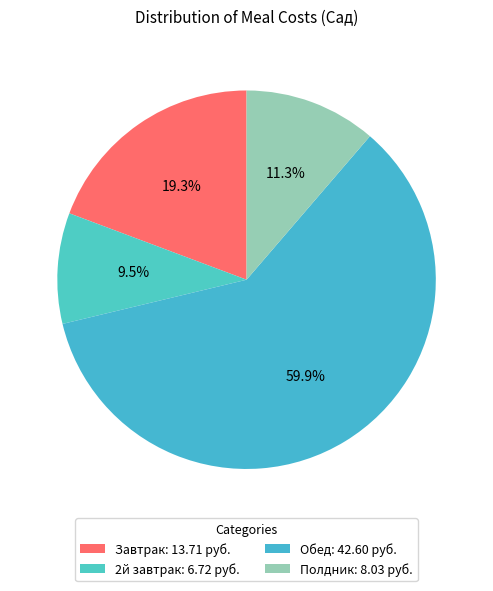

Between Полдник and 2й завтрак, which is larger?

Полдник